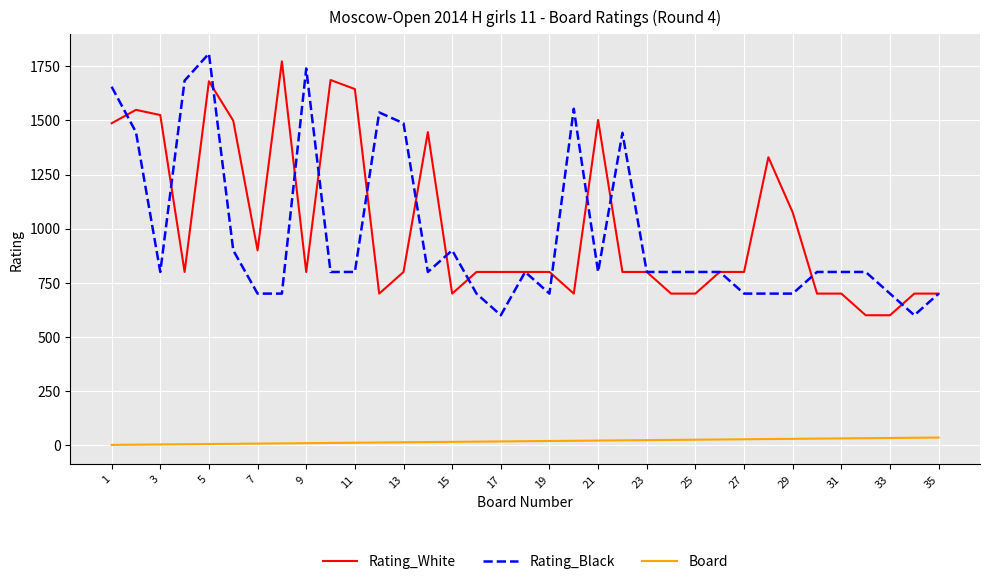

What is the difference between the maximum and minimum values in the Rating_Black series?

1209